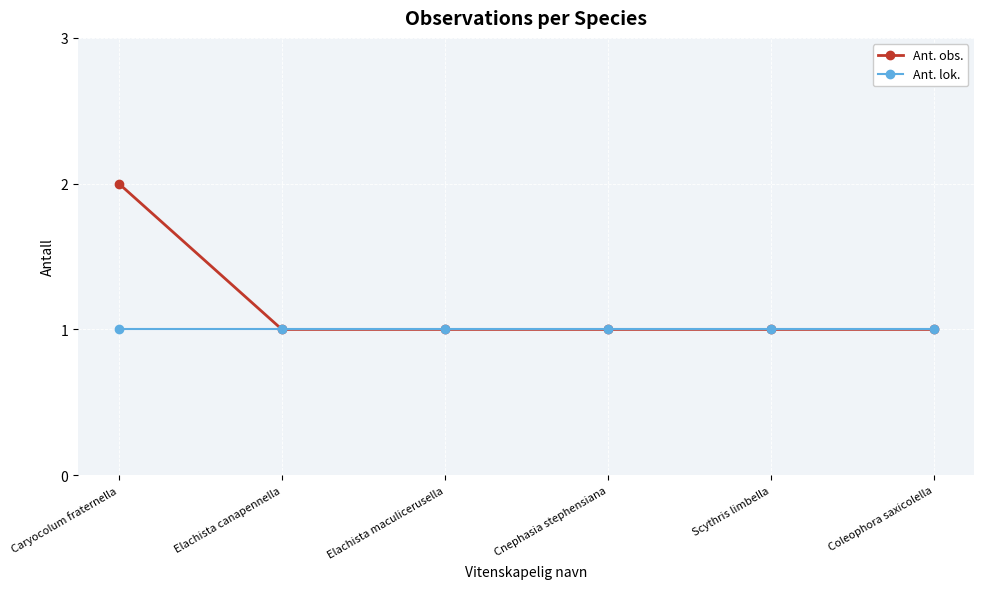

What is the maximum value for Ant. obs.?

2